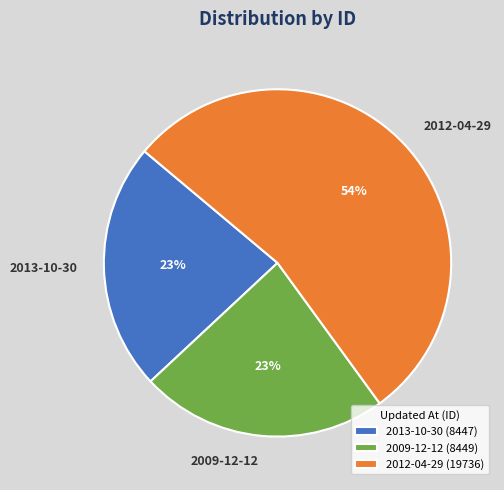

Is there a majority slice in this chart?

Yes